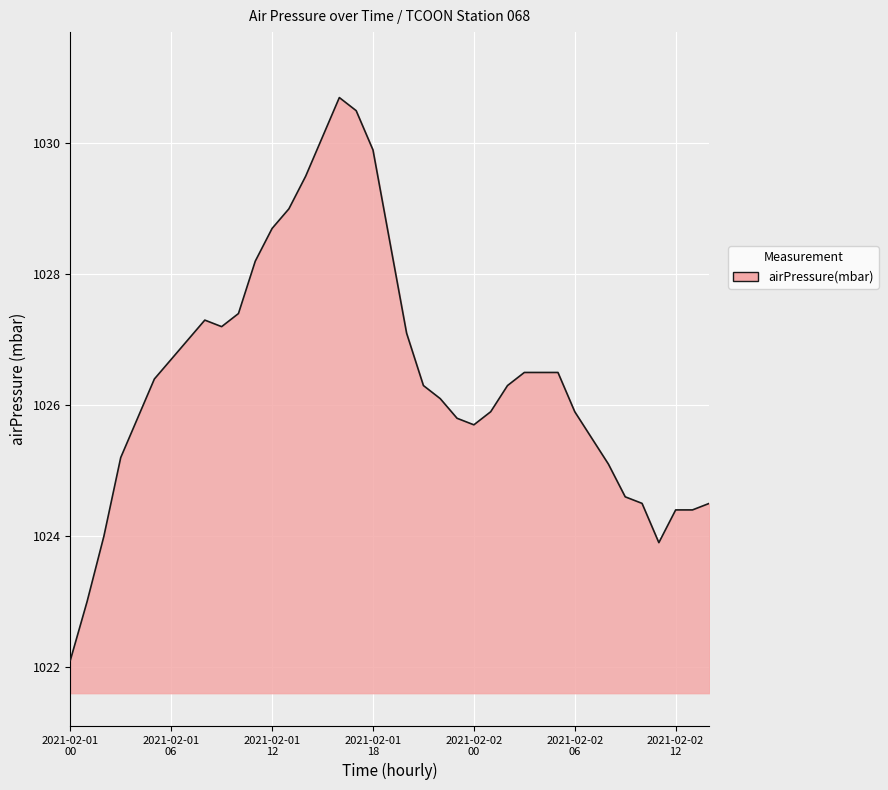

What is the maximum value shown in the chart?

1030.7